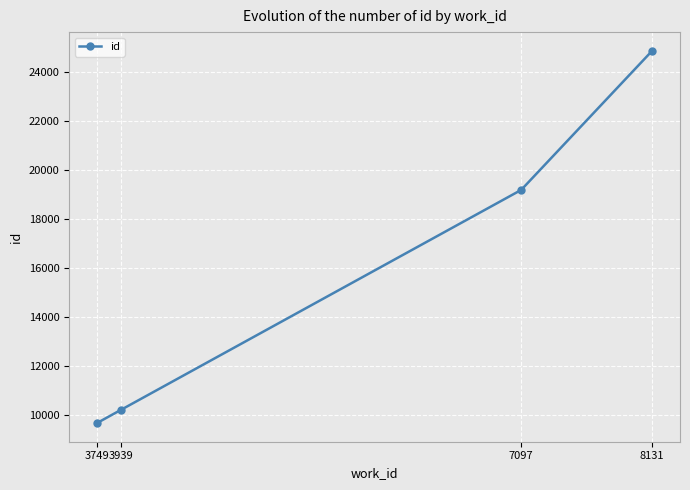

Rank the categories by value from highest to lowest.

8131, 7097, 3939, 3749